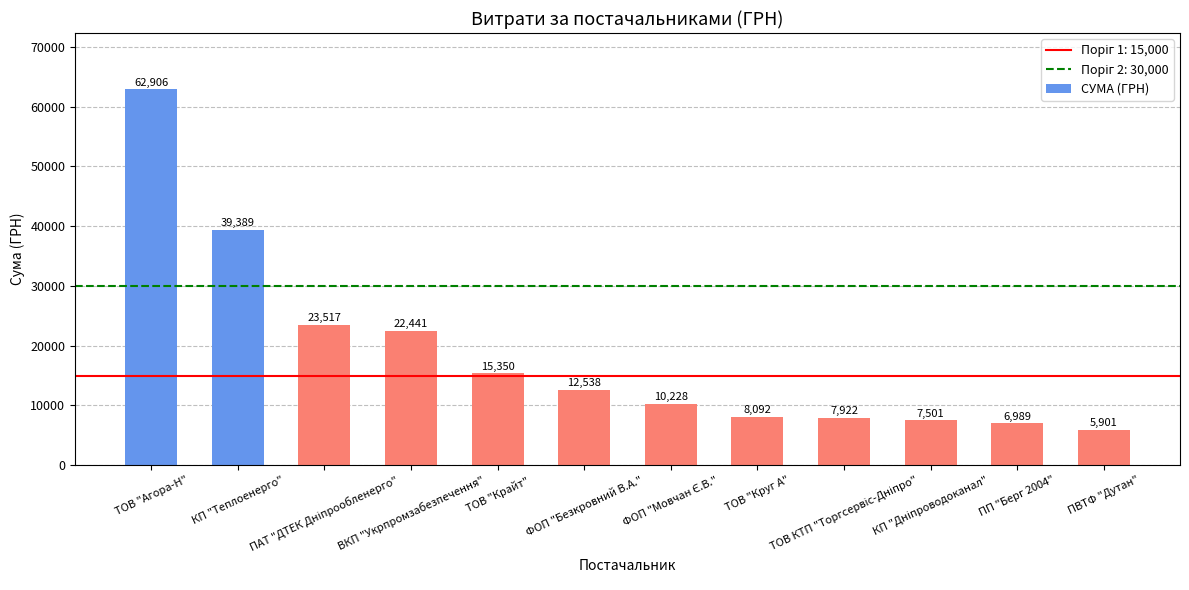

What is the value of the 2nd bar from the left?

39389.0